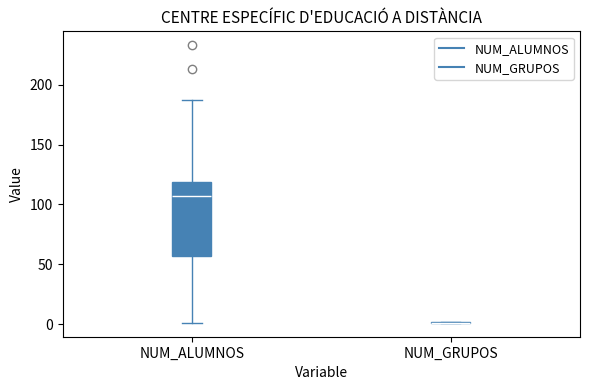

Reading left to right, read every box against the y-axis: the position of its median line, the range the box covers, and the ends of its whiskers. The values are not printed on the chart, so give them approximately, as read against the axis.

NUM_ALUMNOS: median 105, box 55 to 120, whiskers 0 to 185
NUM_GRUPOS: box collapsed to a line at 0, whiskers 0 to 0